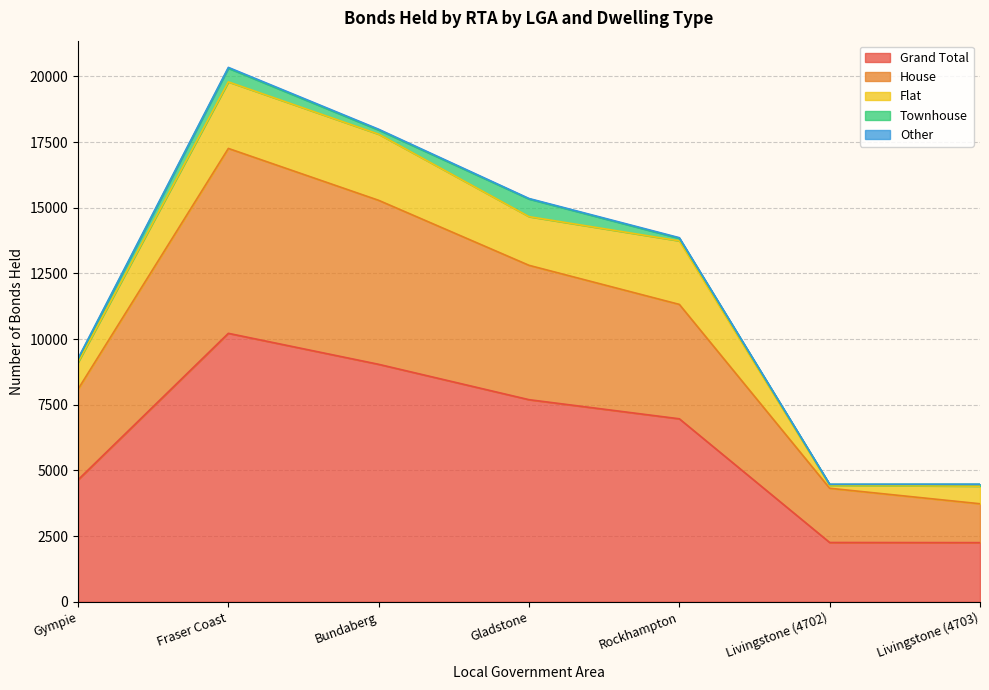

Reading right to left, transcribe all the data shown in this chart.

Grand Total: 2252	2257	6966	7694	9040	10220	4643
House: 1480	2065	4355	5115	6243	7039	3450
Flat: 670	113	2419	1853	2517	2533	1021
Townhouse: 67	31	96	671	159	520	117
Other: 8	9	25	20	30	32	31